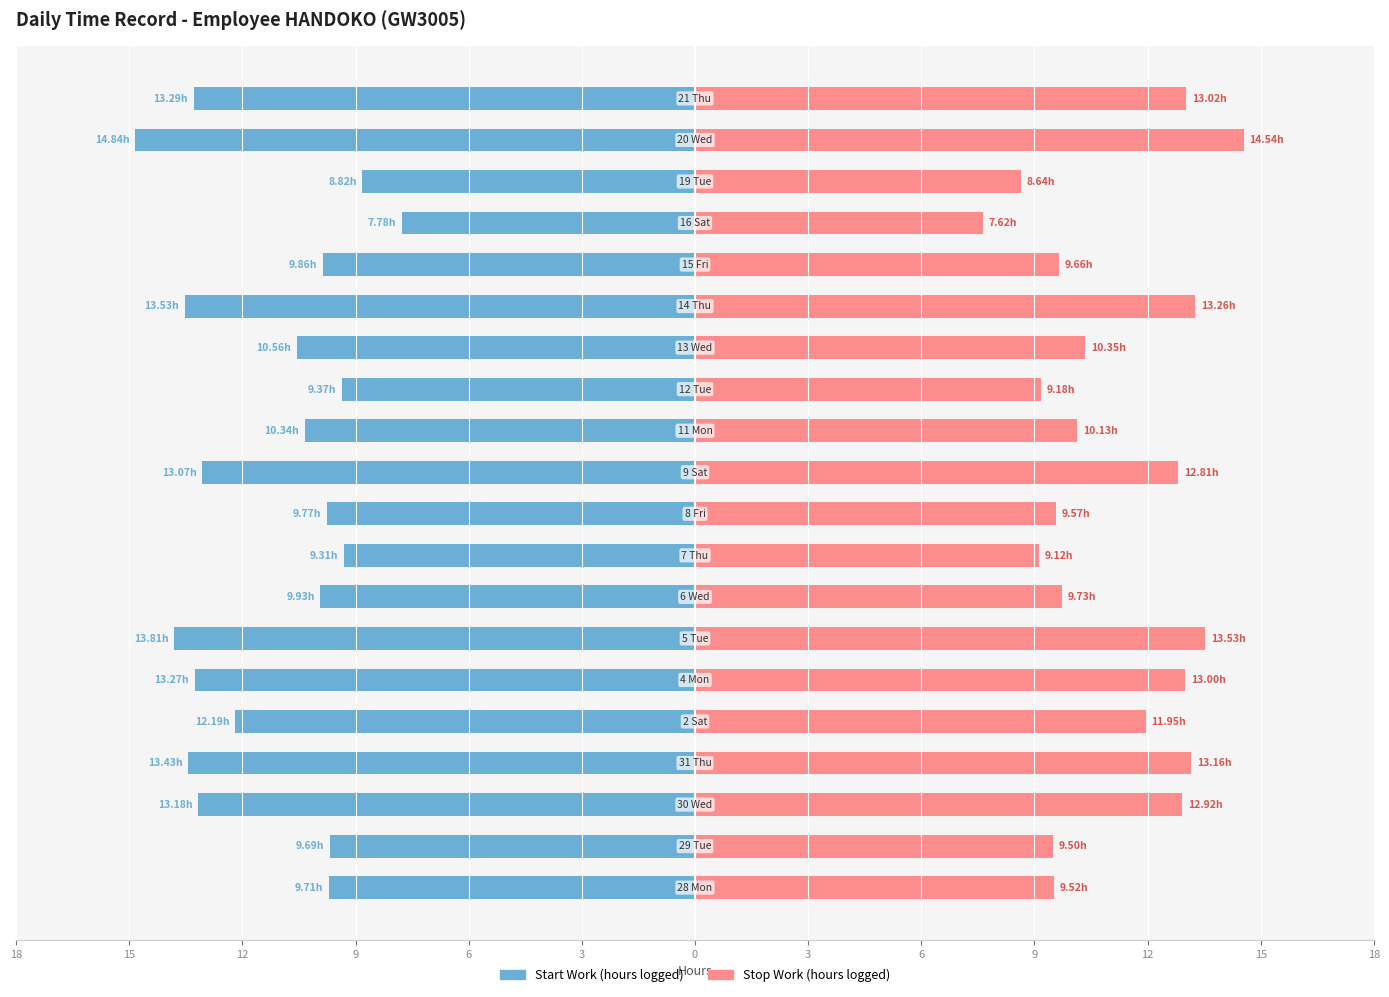

Where is Start Work Hour nearest to the value -11?

13